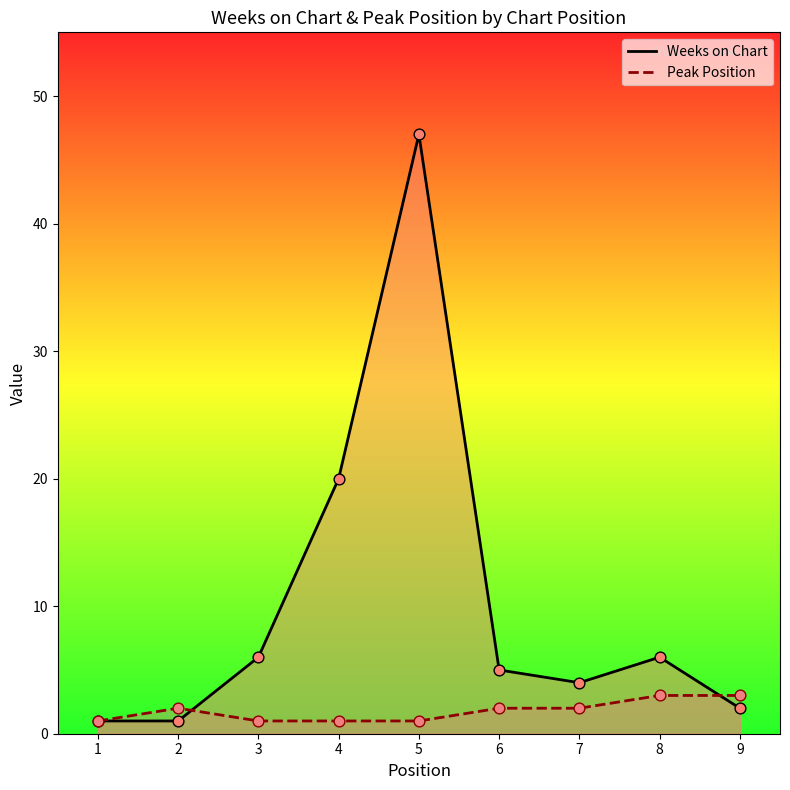

At which category is the sum across all series the highest?

5